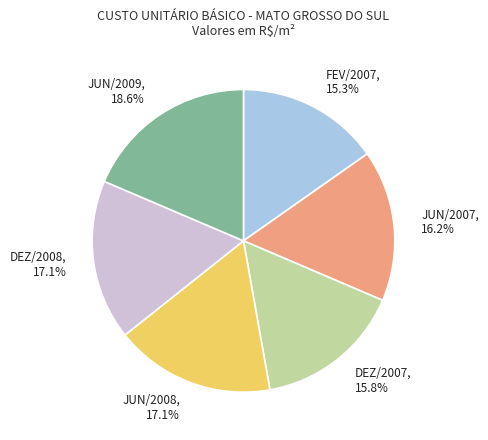

Which category has the biggest portion of the pie?

JUN/2009